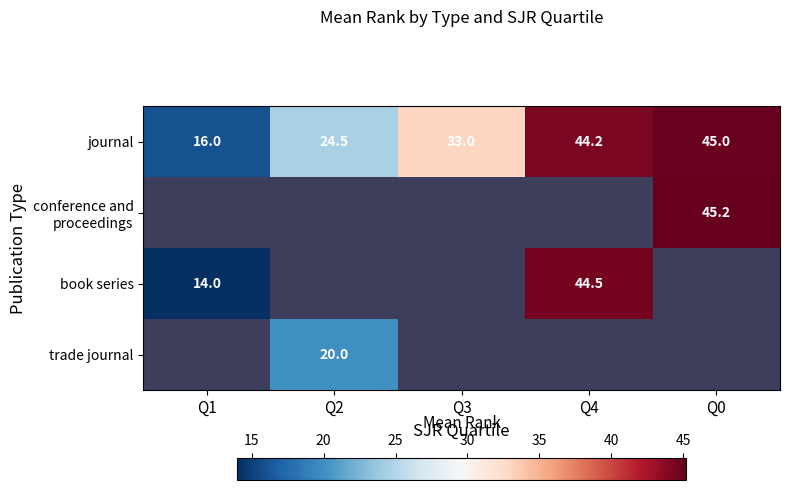

What is the approximate value of journal at Q4?

44.2